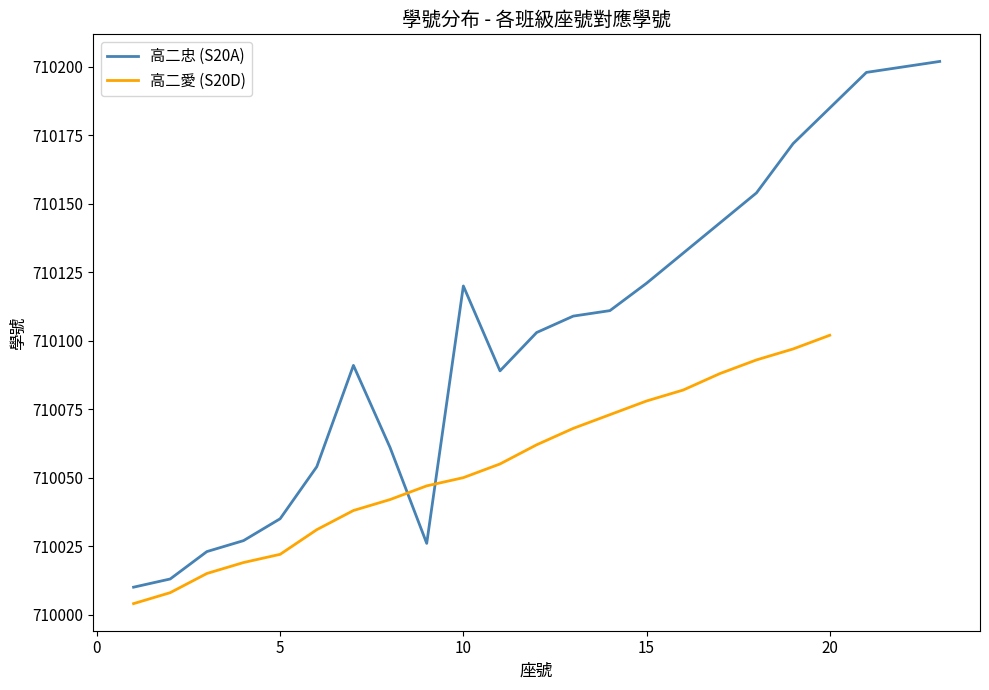

Which category has the highest value in the 高二愛 (S20D) series?

20